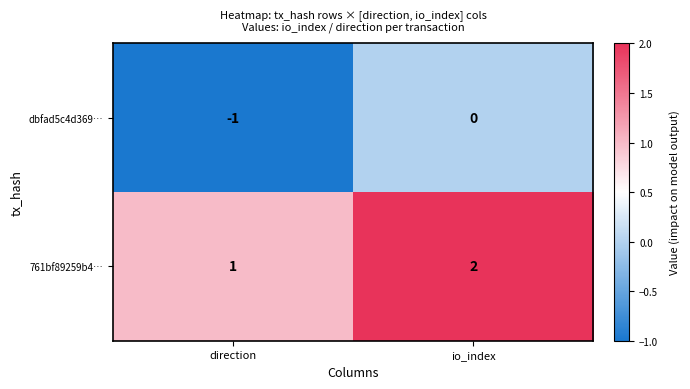

Rank the series at io_index from highest to lowest value.

761bf89259b4…, dbfad5c4d369…